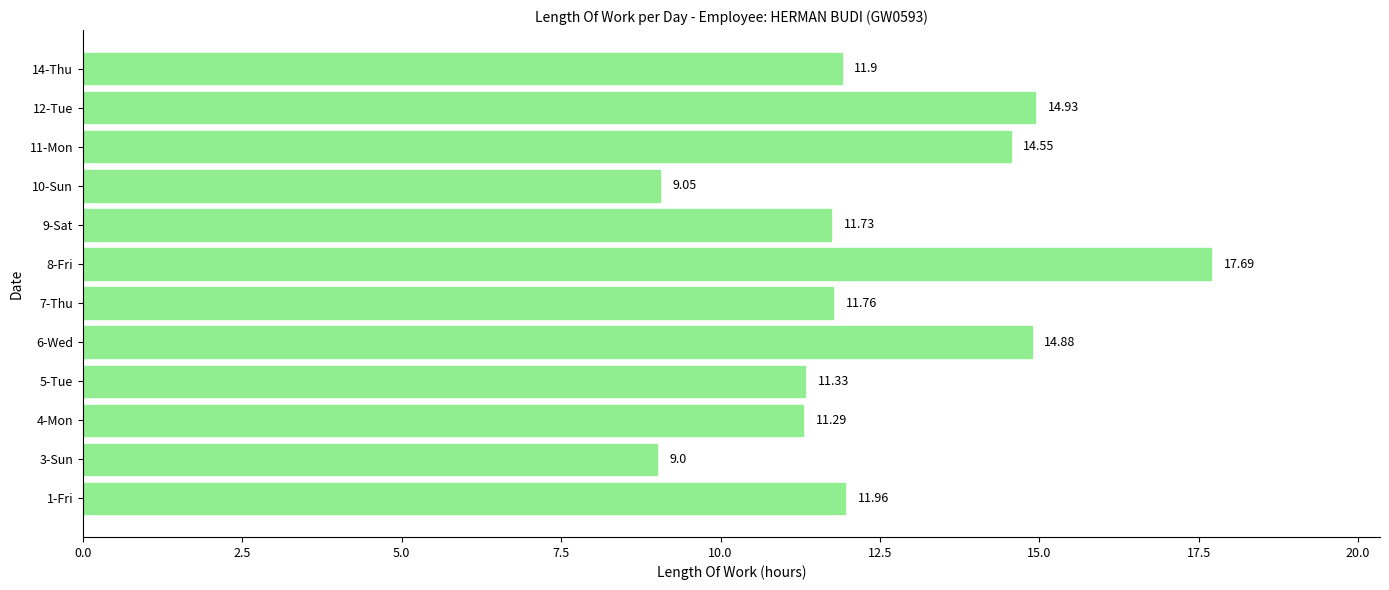

List the labels in order of value, smallest first.

3-Sun, 10-Sun, 4-Mon, 5-Tue, 9-Sat, 7-Thu, 14-Thu, 1-Fri, 11-Mon, 6-Wed, 12-Tue, 8-Fri